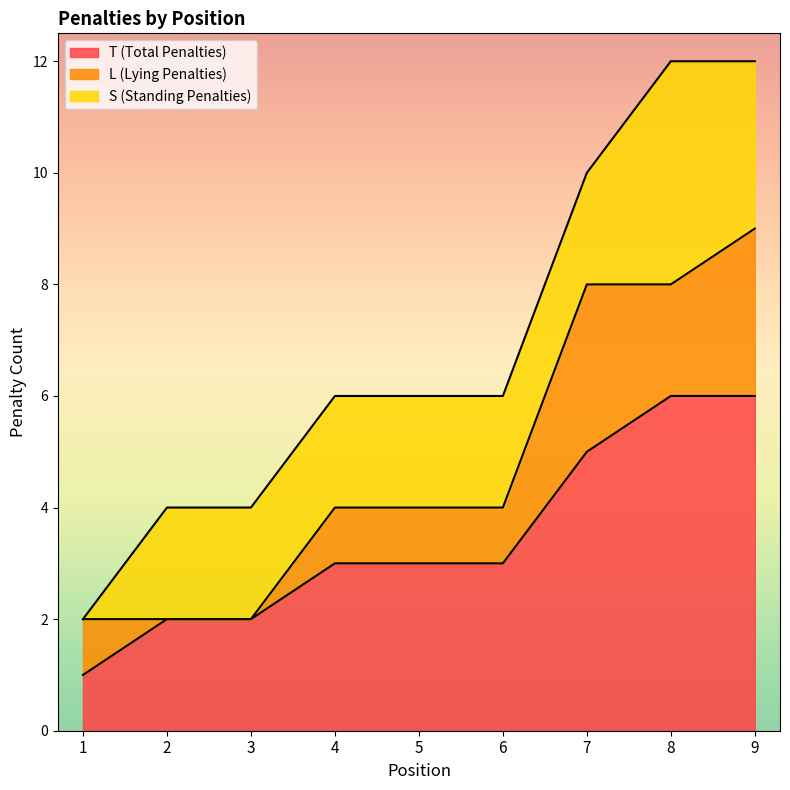

List the series in order of their overall mean, lowest first.

L (Lying Penalties), S (Standing Penalties), T (Total Penalties)